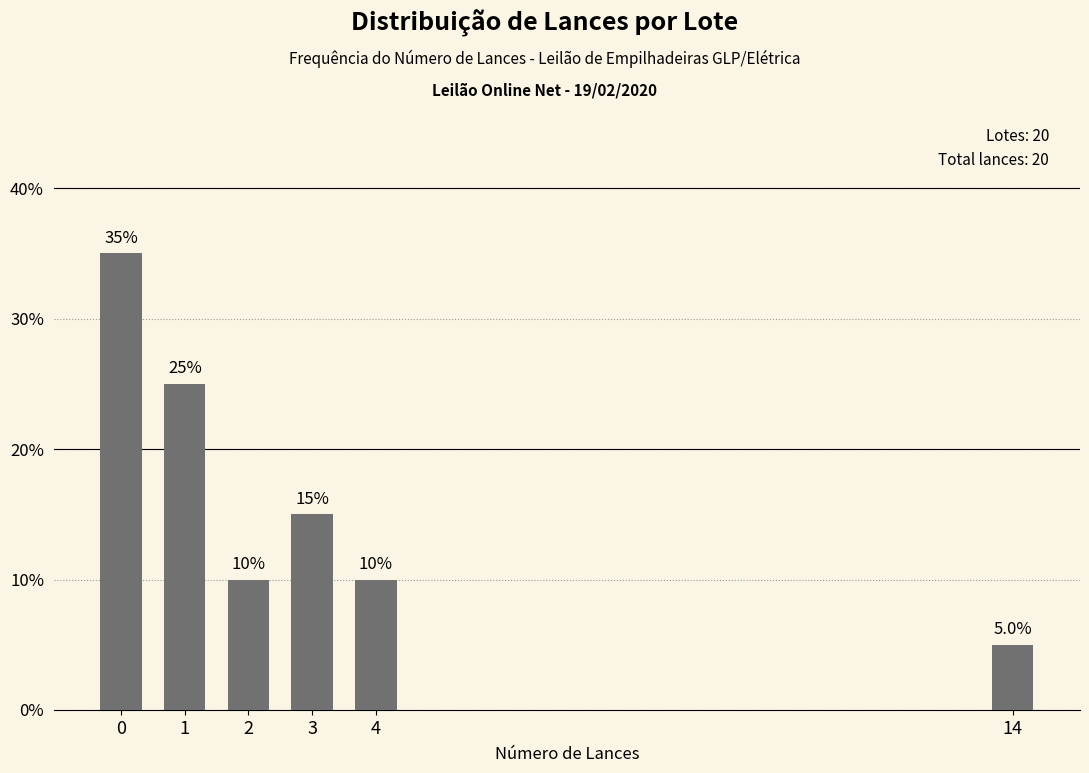

Reading left to right, list all the values displayed in this chart.

35	25	10	15	10	5